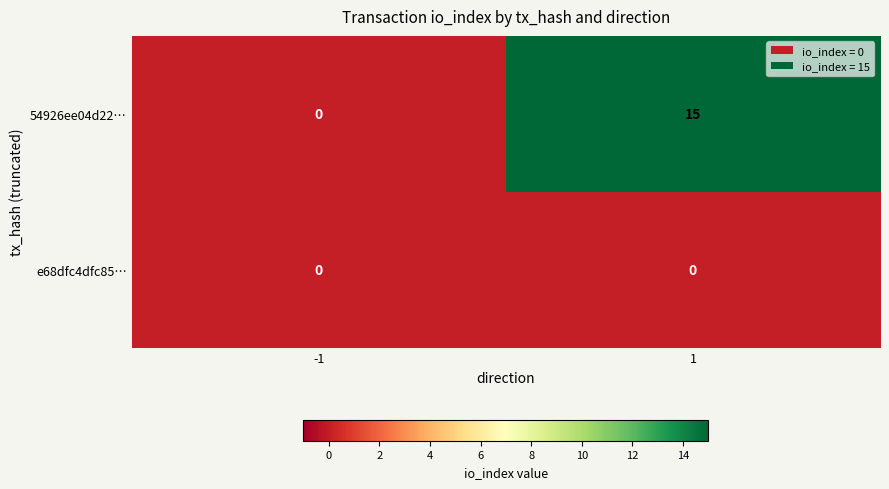

Rank the series by their average value, from lowest to highest.

e68dfc4dfc85…, 54926ee04d22…